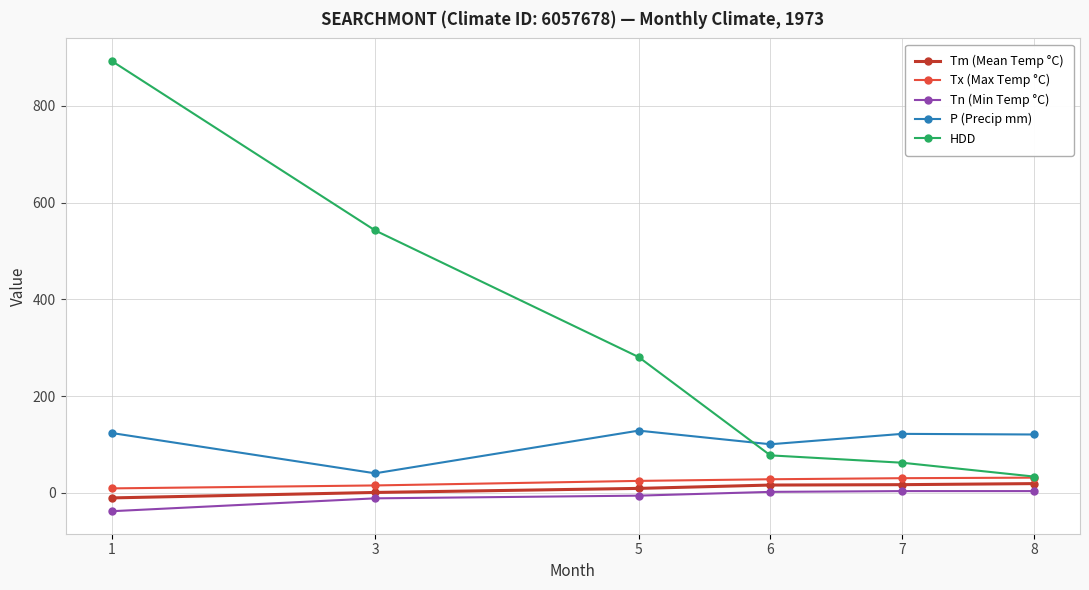

True or false: Tm (Mean Temp °C) and Tx (Max Temp °C) intersect in this chart.

False